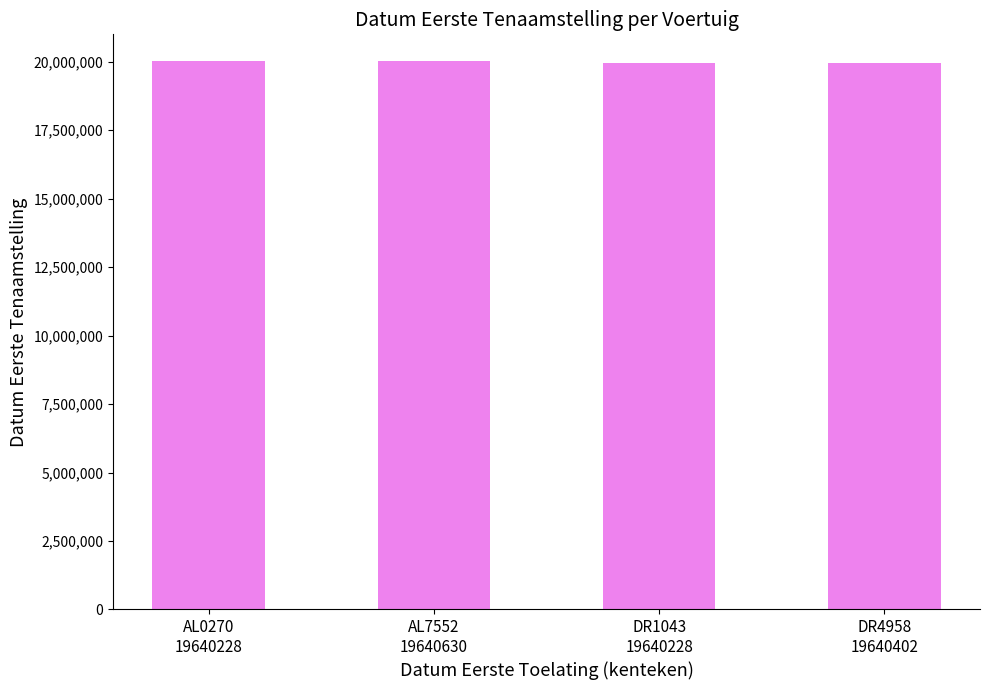

What is the label of the 4th bar from the right?

AL0270
19640228